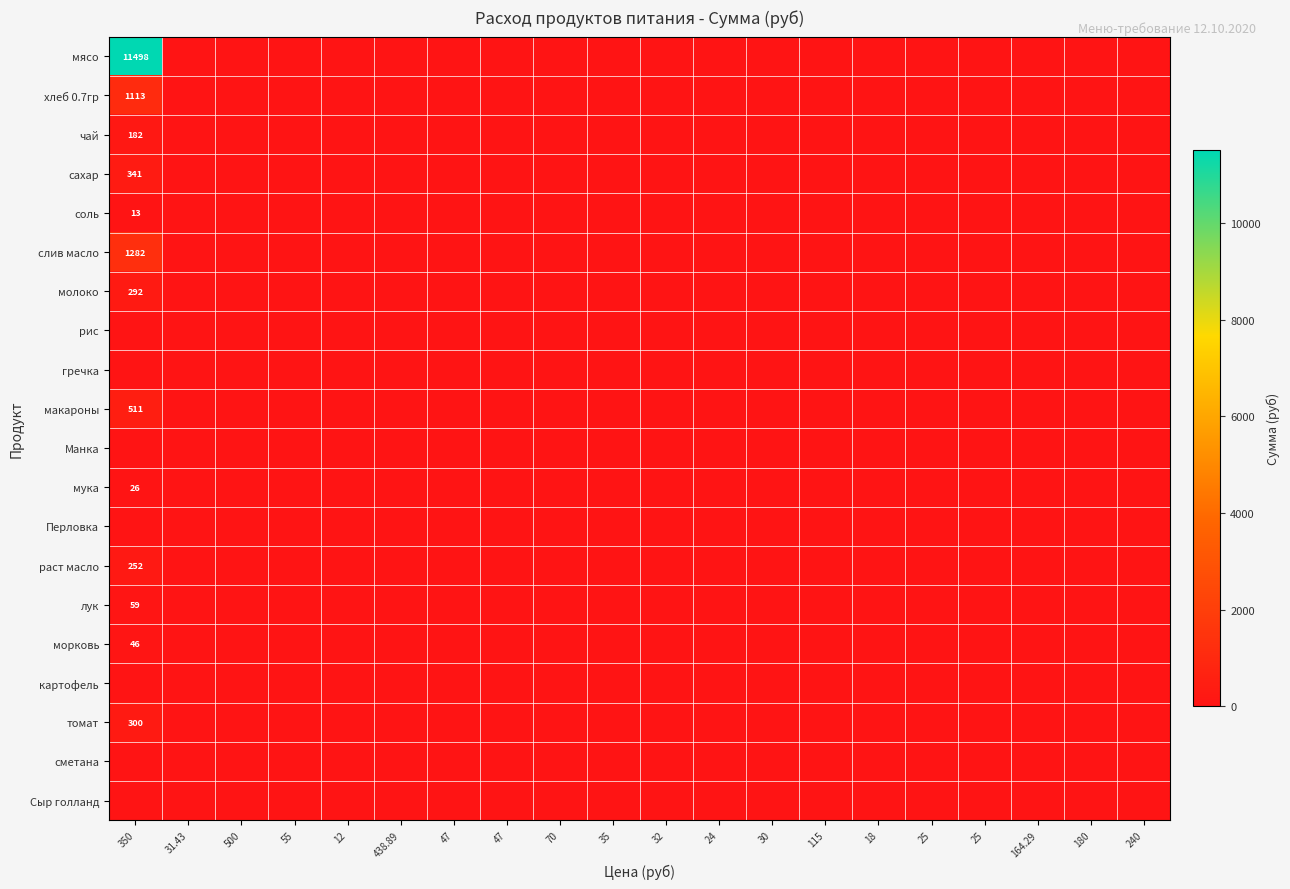

Rank the categories by хлеб 0.7гр value from highest to lowest.

350, 31.43, 500, 55, 12, 438.89, 47, 47, 70, 35, 32, 24, 30, 115, 18, 25, 25, 164.29, 180, 240